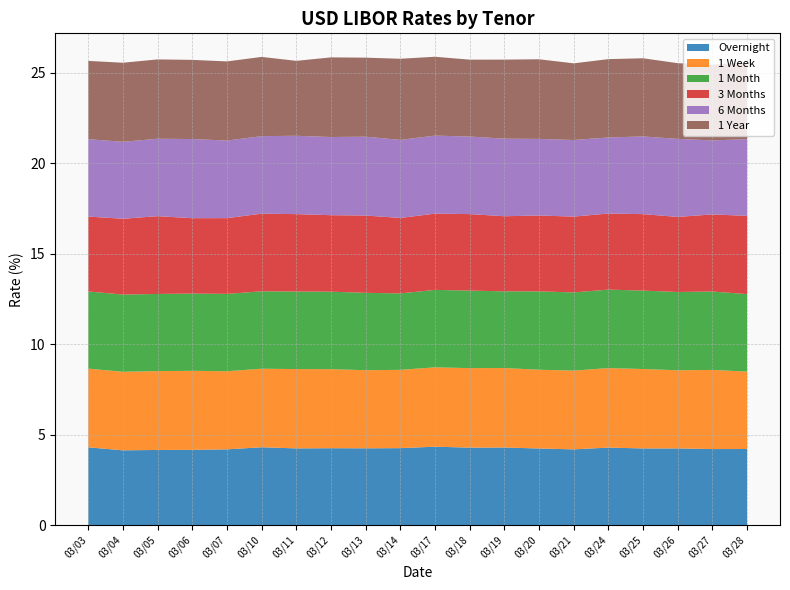

Reading right to left, extract all data points from this chart.

Overnight: 2025-03-28=4.2	2025-03-27=4.2	2025-03-26=4.2	2025-03-25=4.2	2025-03-24=4.3	2025-03-21=4.2	2025-03-20=4.2	2025-03-19=4.3	2025-03-18=4.3	2025-03-17=4.3	2025-03-14=4.3	2025-03-13=4.2	2025-03-12=4.3	2025-03-11=4.2	2025-03-10=4.3	2025-03-07=4.2	2025-03-06=4.2	2025-03-05=4.2	2025-03-04=4.1	2025-03-03=4.3
1 Week: 2025-03-28=4.3	2025-03-27=4.4	2025-03-26=4.3	2025-03-25=4.4	2025-03-24=4.4	2025-03-21=4.4	2025-03-20=4.4	2025-03-19=4.4	2025-03-18=4.4	2025-03-17=4.4	2025-03-14=4.3	2025-03-13=4.3	2025-03-12=4.4	2025-03-11=4.4	2025-03-10=4.3	2025-03-07=4.3	2025-03-06=4.4	2025-03-05=4.4	2025-03-04=4.3	2025-03-03=4.4
1 Month: 2025-03-28=4.3	2025-03-27=4.3	2025-03-26=4.3	2025-03-25=4.3	2025-03-24=4.3	2025-03-21=4.3	2025-03-20=4.3	2025-03-19=4.2	2025-03-18=4.3	2025-03-17=4.3	2025-03-14=4.2	2025-03-13=4.3	2025-03-12=4.3	2025-03-11=4.3	2025-03-10=4.3	2025-03-07=4.3	2025-03-06=4.3	2025-03-05=4.3	2025-03-04=4.3	2025-03-03=4.3
3 Months: 2025-03-28=4.3	2025-03-27=4.3	2025-03-26=4.2	2025-03-25=4.2	2025-03-24=4.2	2025-03-21=4.2	2025-03-20=4.2	2025-03-19=4.2	2025-03-18=4.2	2025-03-17=4.2	2025-03-14=4.2	2025-03-13=4.3	2025-03-12=4.2	2025-03-11=4.3	2025-03-10=4.3	2025-03-07=4.2	2025-03-06=4.2	2025-03-05=4.3	2025-03-04=4.2	2025-03-03=4.1
6 Months: 2025-03-28=4.2	2025-03-27=4.1	2025-03-26=4.3	2025-03-25=4.3	2025-03-24=4.2	2025-03-21=4.2	2025-03-20=4.2	2025-03-19=4.3	2025-03-18=4.3	2025-03-17=4.3	2025-03-14=4.3	2025-03-13=4.4	2025-03-12=4.3	2025-03-11=4.3	2025-03-10=4.3	2025-03-07=4.3	2025-03-06=4.4	2025-03-05=4.3	2025-03-04=4.3	2025-03-03=4.3
1 Year: 2025-03-28=4.2	2025-03-27=4.2	2025-03-26=4.2	2025-03-25=4.3	2025-03-24=4.3	2025-03-21=4.2	2025-03-20=4.4	2025-03-19=4.4	2025-03-18=4.2	2025-03-17=4.4	2025-03-14=4.5	2025-03-13=4.4	2025-03-12=4.4	2025-03-11=4.1	2025-03-10=4.4	2025-03-07=4.4	2025-03-06=4.4	2025-03-05=4.4	2025-03-04=4.4	2025-03-03=4.3